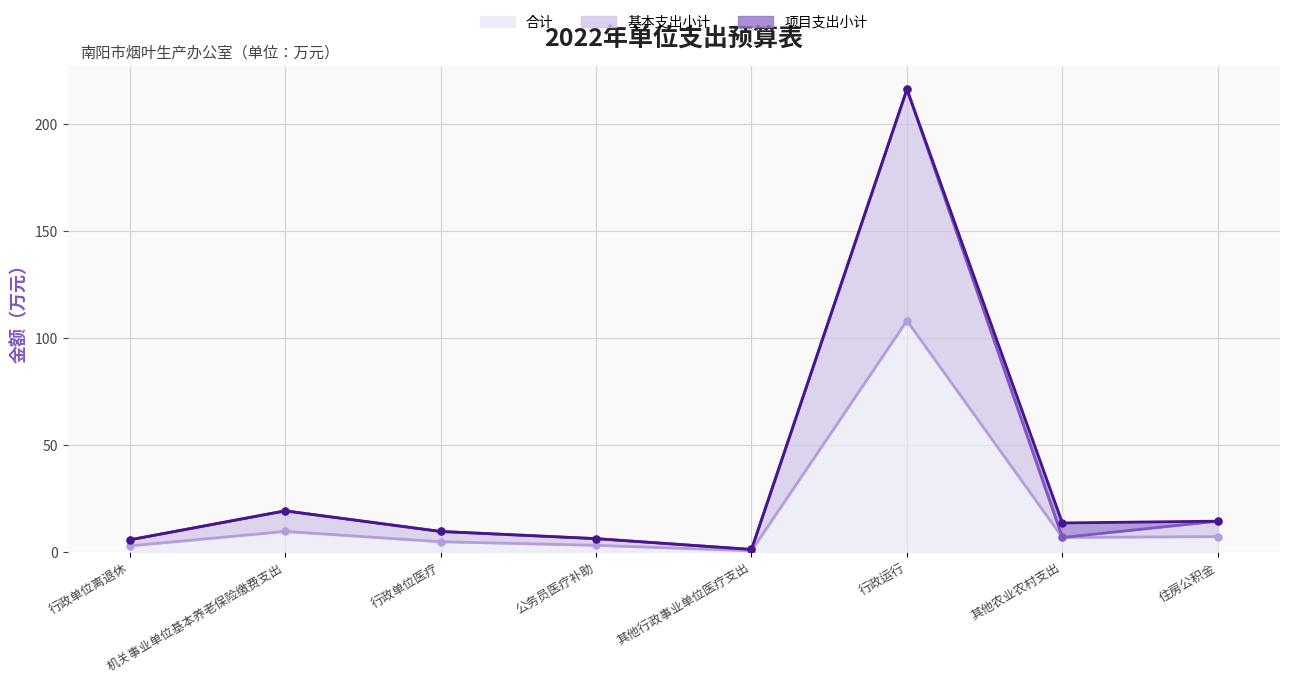

What is the approximate value of 基本支出小计 at 公务员医疗补助?

6.3